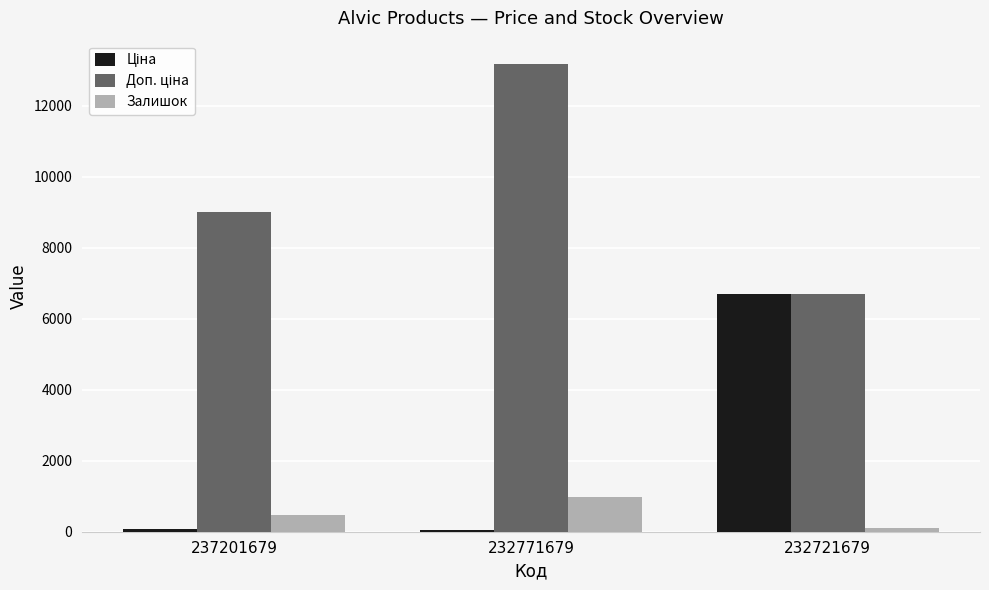

What value does the Залишок series have at 232771679?

988.0